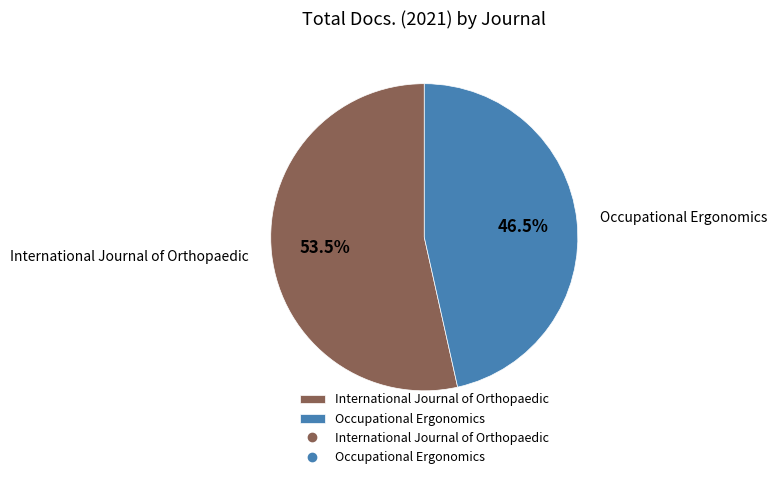

Combined, do Occupational Ergonomics and International Journal of Orthopaedic account for over 50%?

Yes